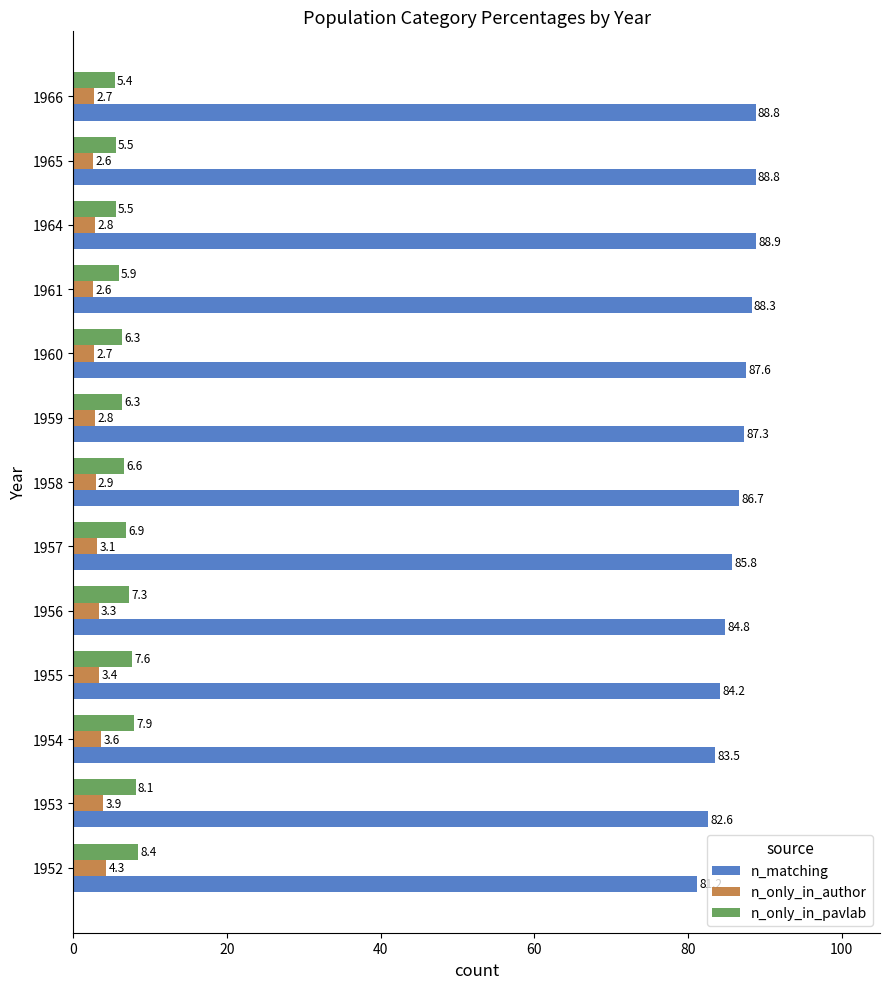

Where is n_only_in_pavlab nearest to the value 6?

1961